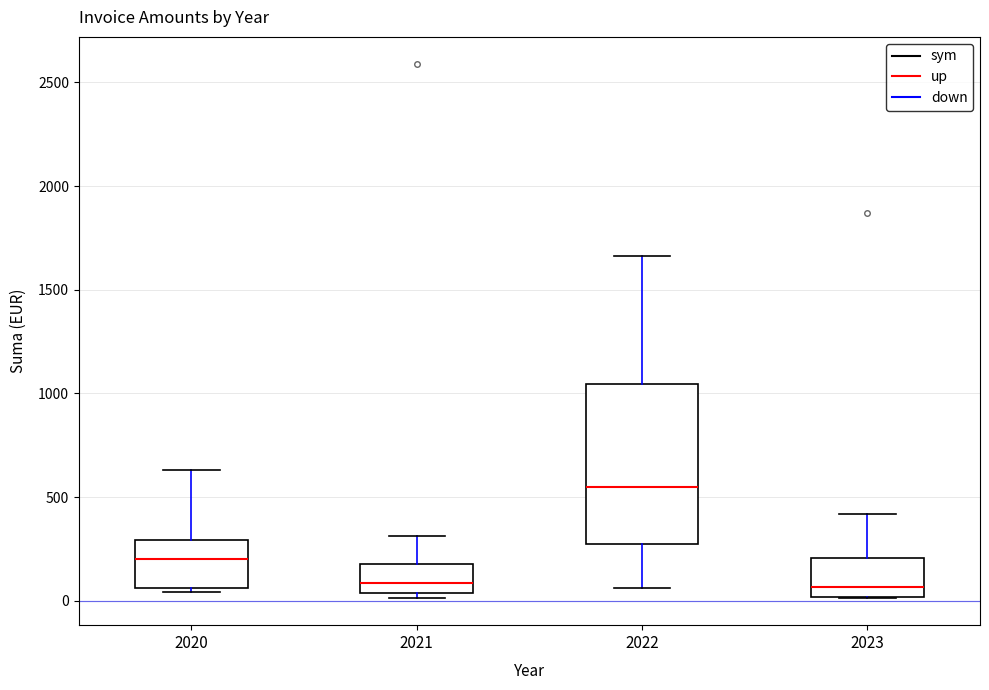

Reading left to right, transcribe this box plot: for each box, give where its median line is, the range the box spans, and where its two whiskers end, as read against the y-axis. The values are not printed on the chart, so give them approximately, as read against the axis.

2020: median 200, box 50 to 300, whiskers 50 (just below the box's lower edge) to 650
2021: median 100, box 50 to 200, whiskers 0 to 300
2022: median 550, box 250 to 1050, whiskers 50 to 1650
2023: median 50, box 0 to 200, whiskers 0 to 400